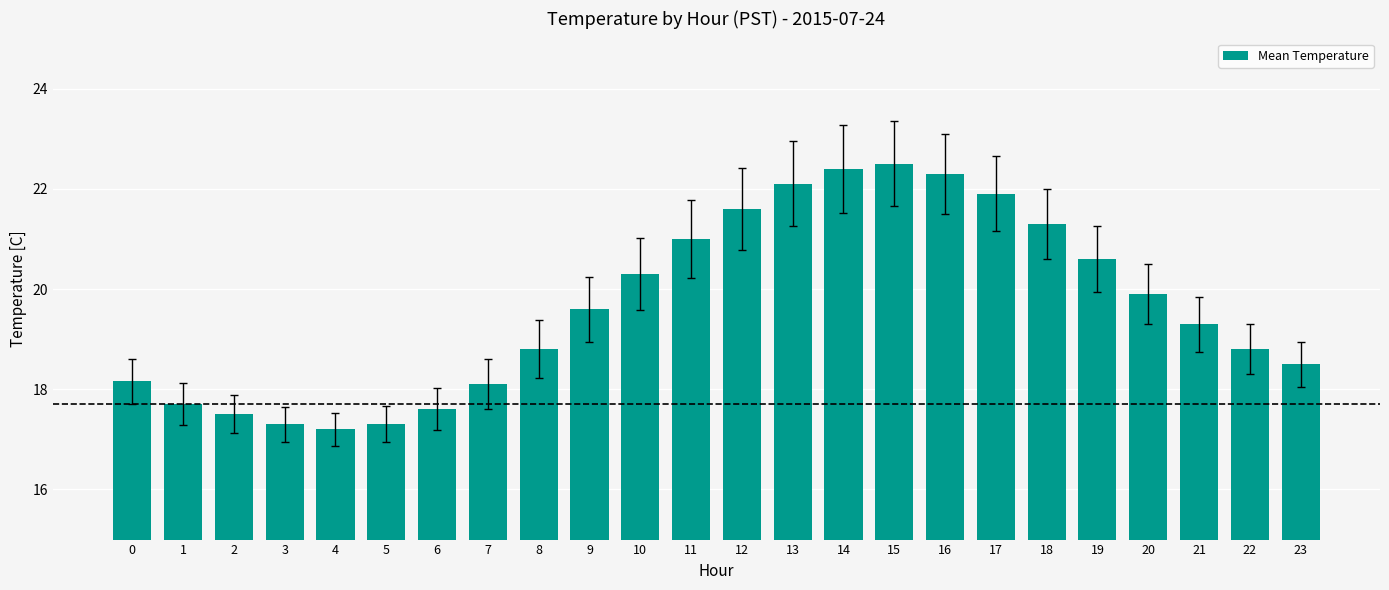

What is the sum of the values at 7 and 1?

35.8